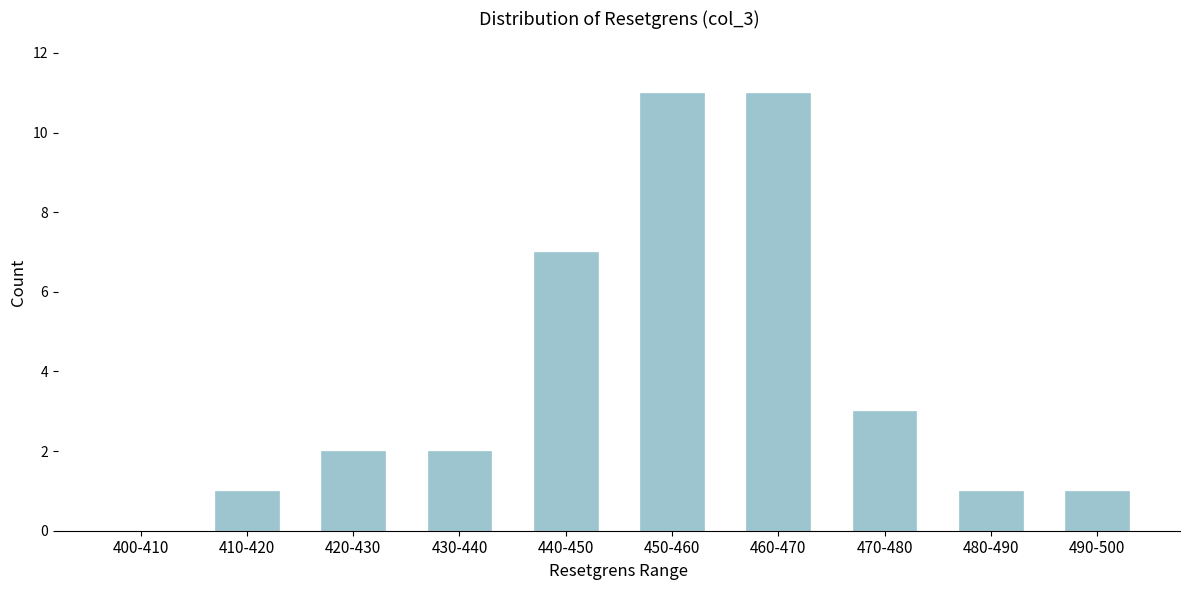

Reading right to left, what are all the values shown in this chart?

490-500=1	480-490=1	470-480=3	460-470=11	450-460=11	440-450=7	430-440=2	420-430=2	410-420=1	400-410=0